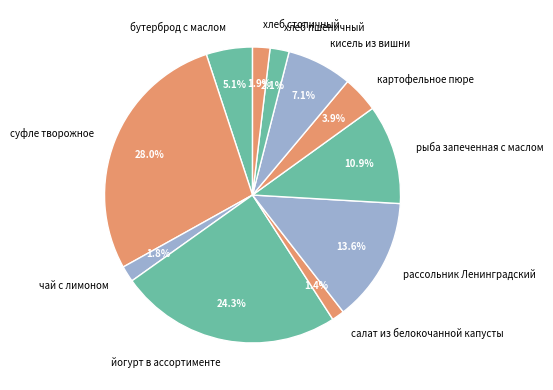

To the nearest percent, what is the difference between the largest and smallest slice percentages?

27%